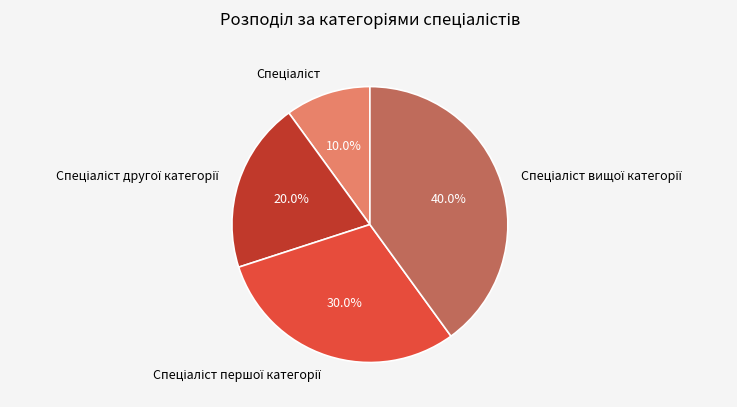

Is there a majority slice in this chart?

No